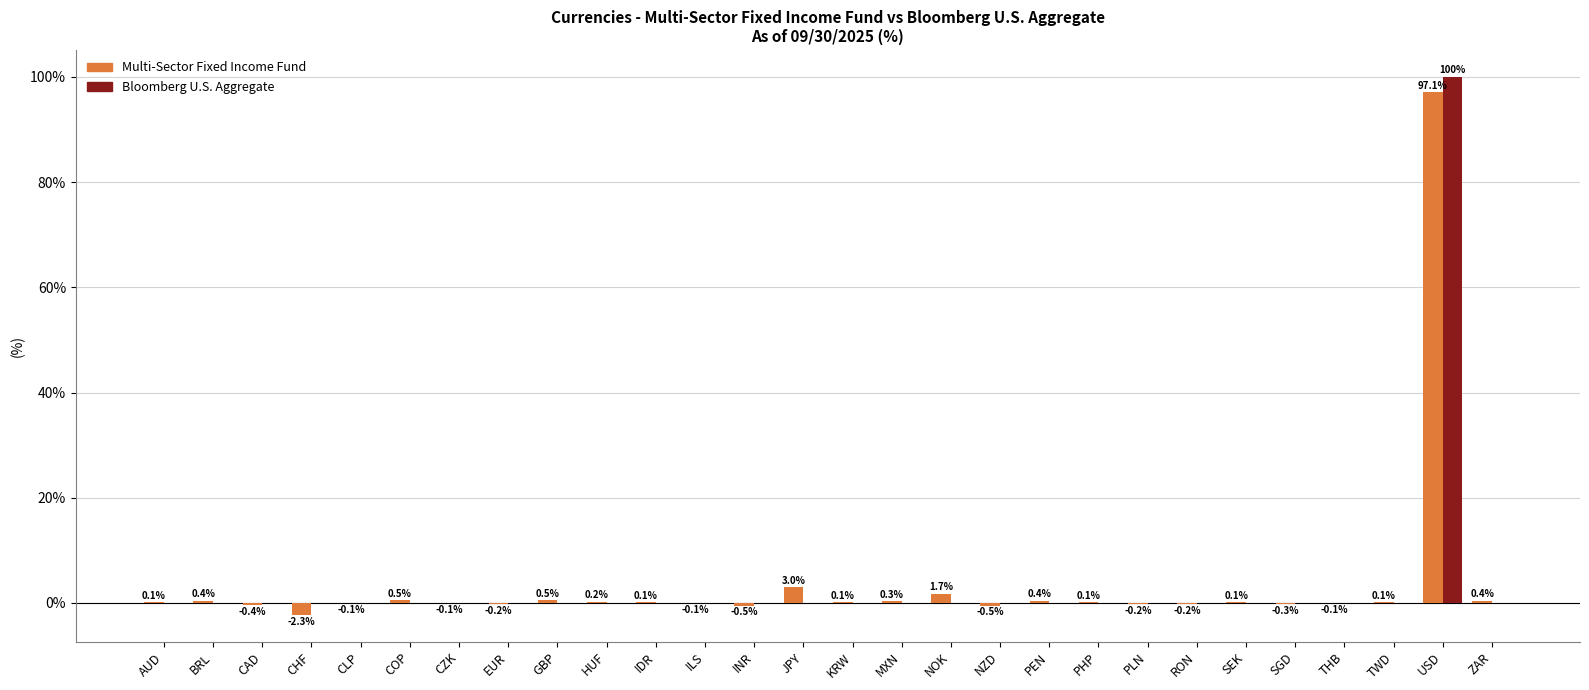

Is it true that Bloomberg U.S. Aggregate equals 30.0 at HUF?

False